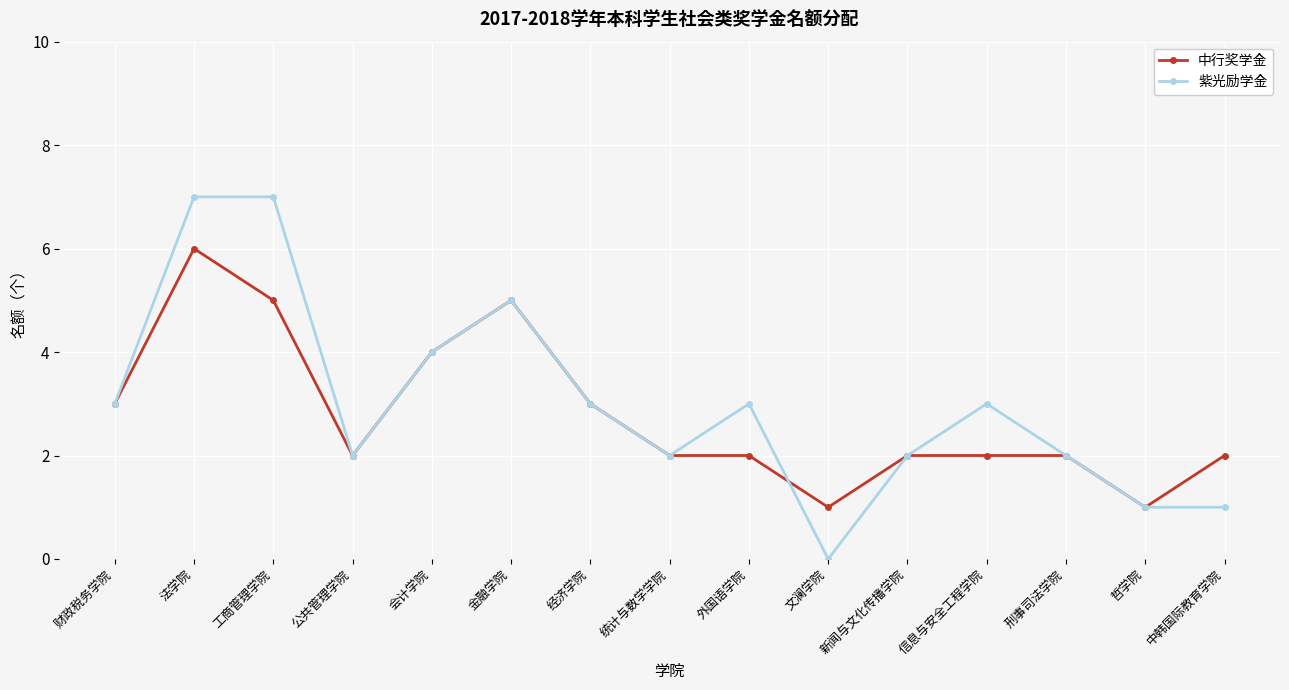

At which category does 紫光励学金 reach its first local valley?

公共管理学院